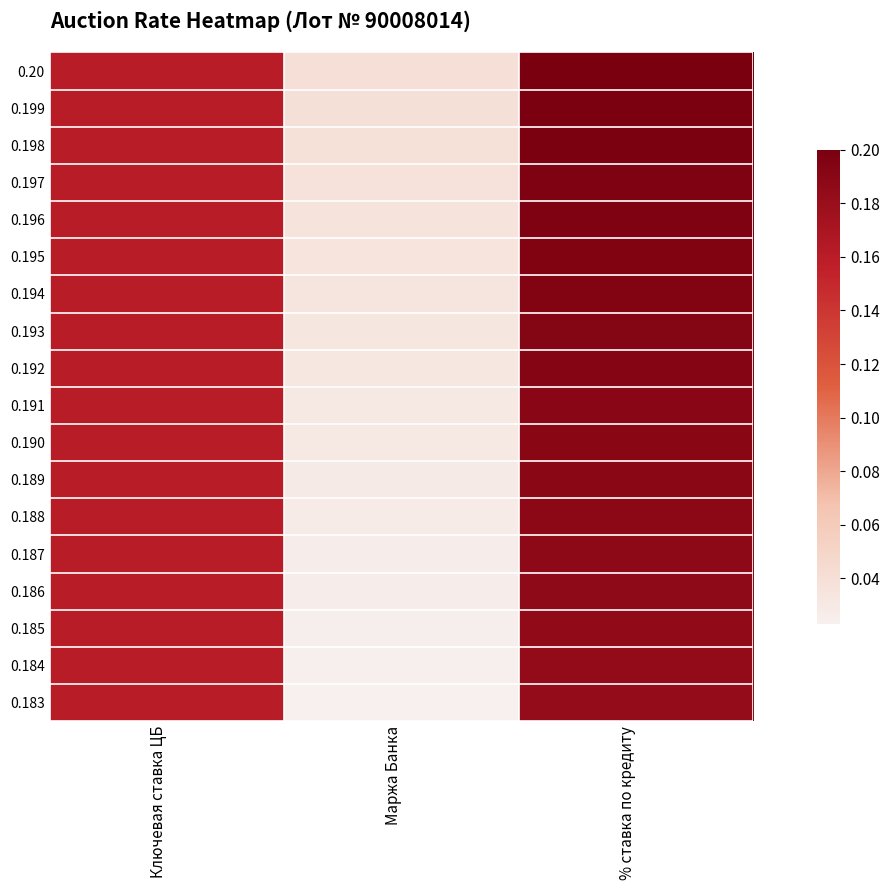

Reading right to left, transcribe all the data shown in this chart.

0.20: % ставка по кредиту=0.2	Маржа Банка=0.0	Ключевая ставка ЦБ=0.2
0.199: % ставка по кредиту=0.2	Маржа Банка=0.0	Ключевая ставка ЦБ=0.2
0.198: % ставка по кредиту=0.2	Маржа Банка=0.0	Ключевая ставка ЦБ=0.2
0.197: % ставка по кредиту=0.2	Маржа Банка=0.0	Ключевая ставка ЦБ=0.2
0.196: % ставка по кредиту=0.2	Маржа Банка=0.0	Ключевая ставка ЦБ=0.2
0.195: % ставка по кредиту=0.2	Маржа Банка=0.0	Ключевая ставка ЦБ=0.2
0.194: % ставка по кредиту=0.2	Маржа Банка=0.0	Ключевая ставка ЦБ=0.2
0.193: % ставка по кредиту=0.2	Маржа Банка=0.0	Ключевая ставка ЦБ=0.2
0.192: % ставка по кредиту=0.2	Маржа Банка=0.0	Ключевая ставка ЦБ=0.2
0.191: % ставка по кредиту=0.2	Маржа Банка=0.0	Ключевая ставка ЦБ=0.2
0.190: % ставка по кредиту=0.2	Маржа Банка=0.0	Ключевая ставка ЦБ=0.2
0.189: % ставка по кредиту=0.2	Маржа Банка=0.0	Ключевая ставка ЦБ=0.2
0.188: % ставка по кредиту=0.2	Маржа Банка=0.0	Ключевая ставка ЦБ=0.2
0.187: % ставка по кредиту=0.2	Маржа Банка=0.0	Ключевая ставка ЦБ=0.2
0.186: % ставка по кредиту=0.2	Маржа Банка=0.0	Ключевая ставка ЦБ=0.2
0.185: % ставка по кредиту=0.2	Маржа Банка=0.0	Ключевая ставка ЦБ=0.2
0.184: % ставка по кредиту=0.2	Маржа Банка=0.0	Ключевая ставка ЦБ=0.2
0.183: % ставка по кредиту=0.2	Маржа Банка=0.0	Ключевая ставка ЦБ=0.2